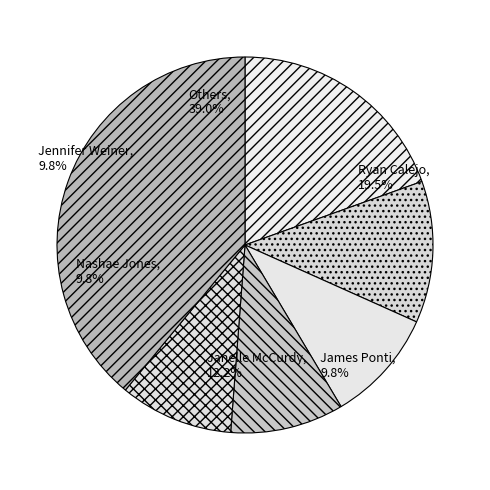

Does Janelle McCurdy (Lightcasters) account for over 50% of the chart?

No